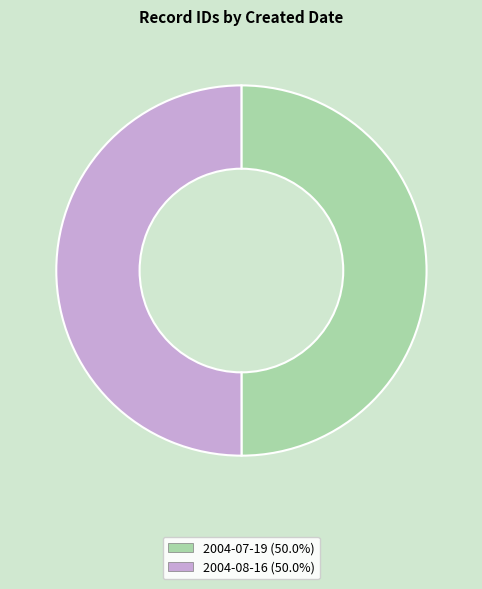

What is the ratio of the value at 2004-07-19 to the value at 2004-08-16?

1.0